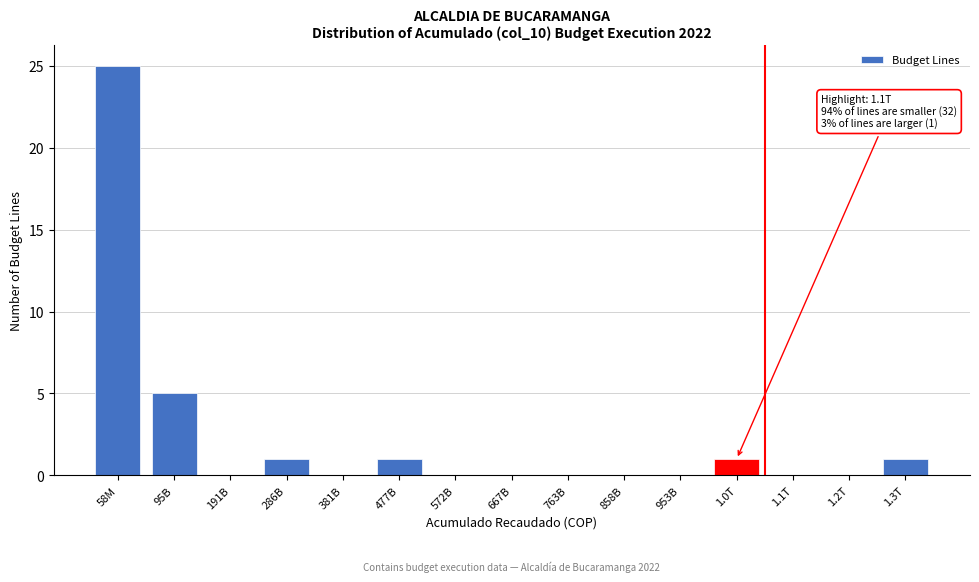

Reading left to right, what are all the values shown in this chart?

58M=25	95B=5	191B=0	286B=1	381B=0	477B=1	572B=0	667B=0	763B=0	858B=0	953B=0	1.0T=1	1.1T=0	1.2T=0	1.3T=1